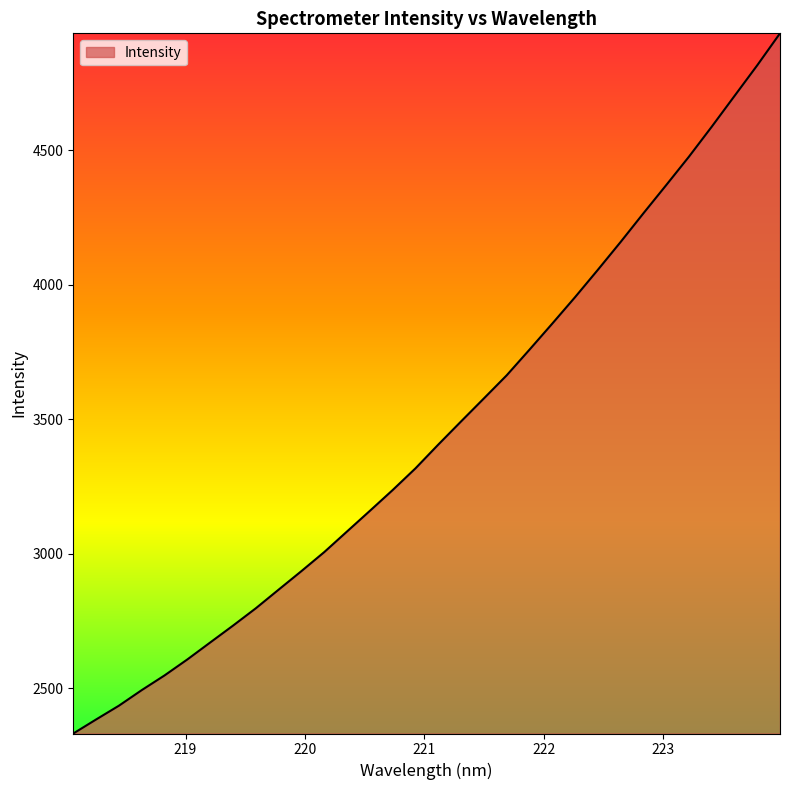

Reading right to left, what are all the values shown in this chart?

4934.1	4815.3	4701.1	4586.8	4475.5	4369.6	4264.9	4158.4	4054.8	3953.2	3854.9	3758.1	3662.8	3576.9	3491.5	3405.4	3317.1	3236.5	3159.2	3082.5	3005.8	2935.2	2866.2	2796.9	2732.5	2669.8	2606.9	2547.4	2492.8	2434.8	2383.6	2331.4